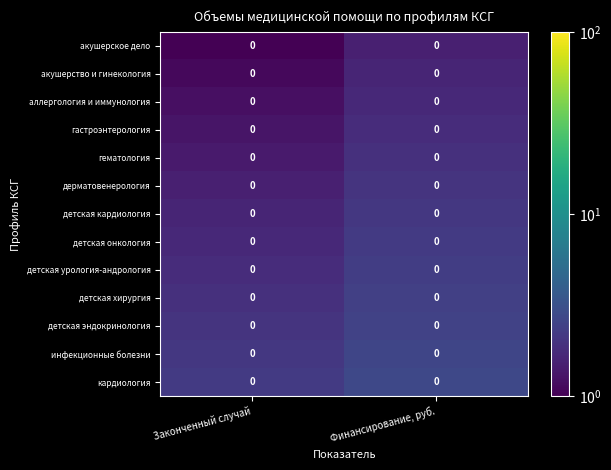

List the series in order of their peak value, lowest first.

акушерское дело, акушерство и гинекология, аллергология и иммунология, гастроэнтерология, гематология, дерматовенерология, детская кардиология, детская онкология, детская урология-андрология, детская хирургия, детская эндокринология, инфекционные болезни, кардиология